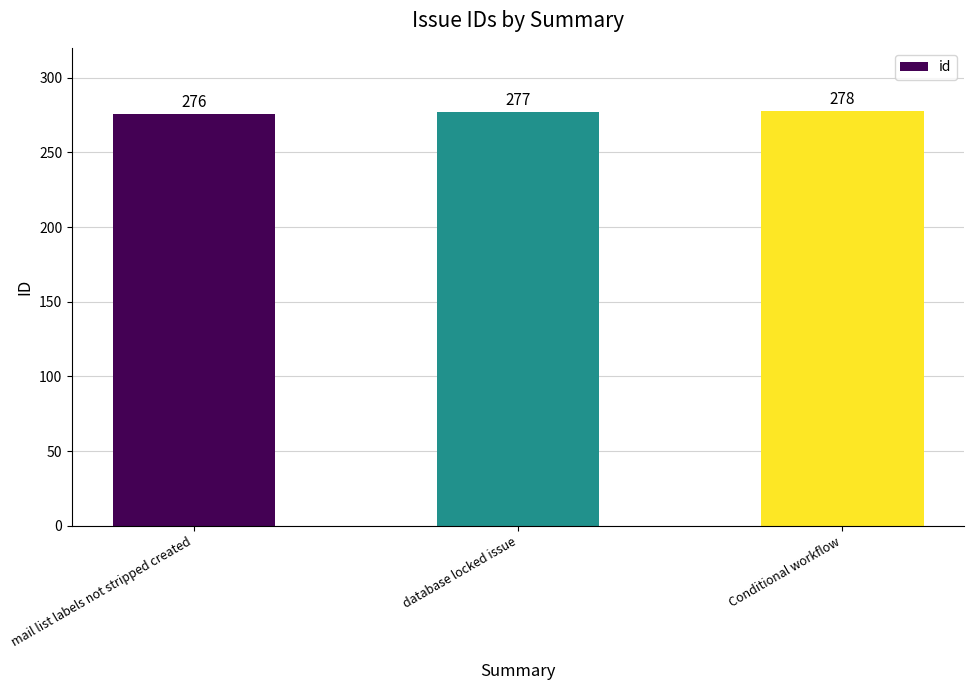

Does the chart contain any negative values?

No